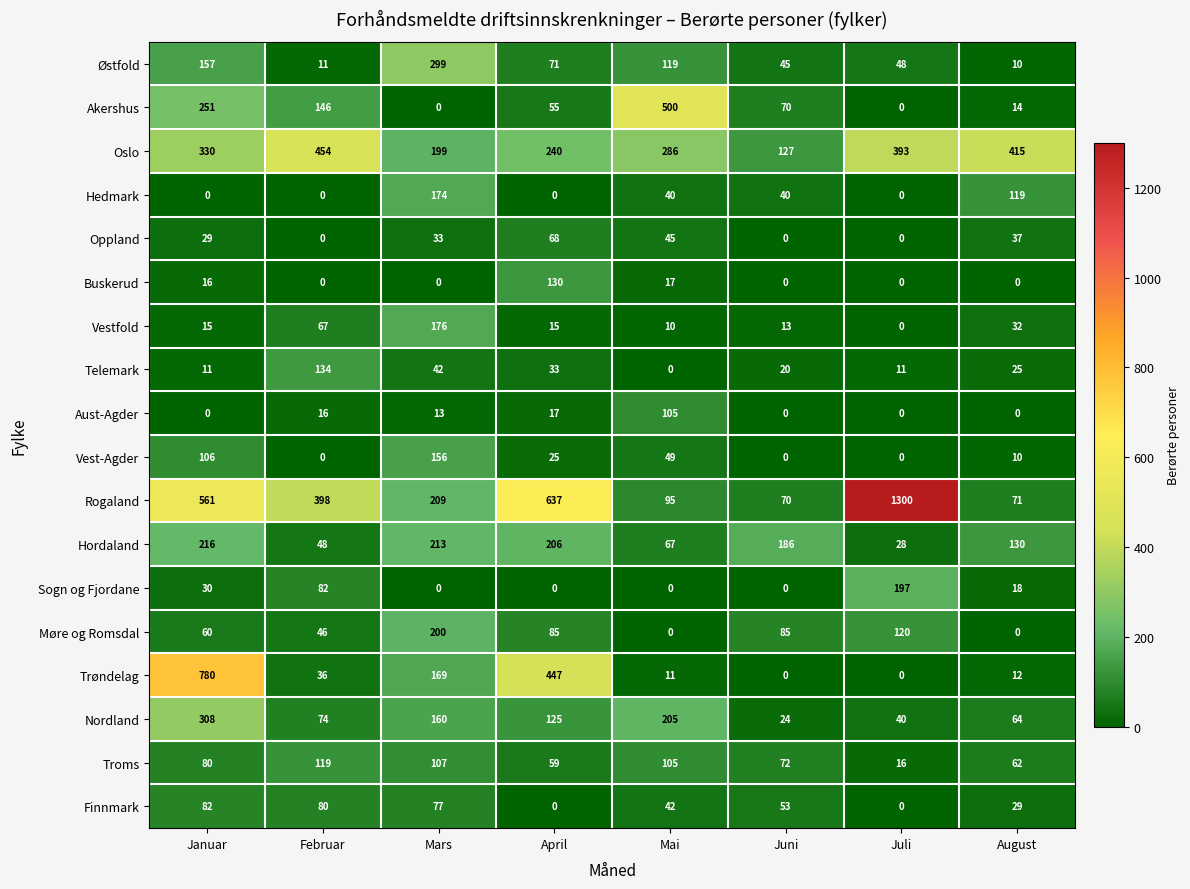

Is it true that Trøndelag equals 180 at April?

False